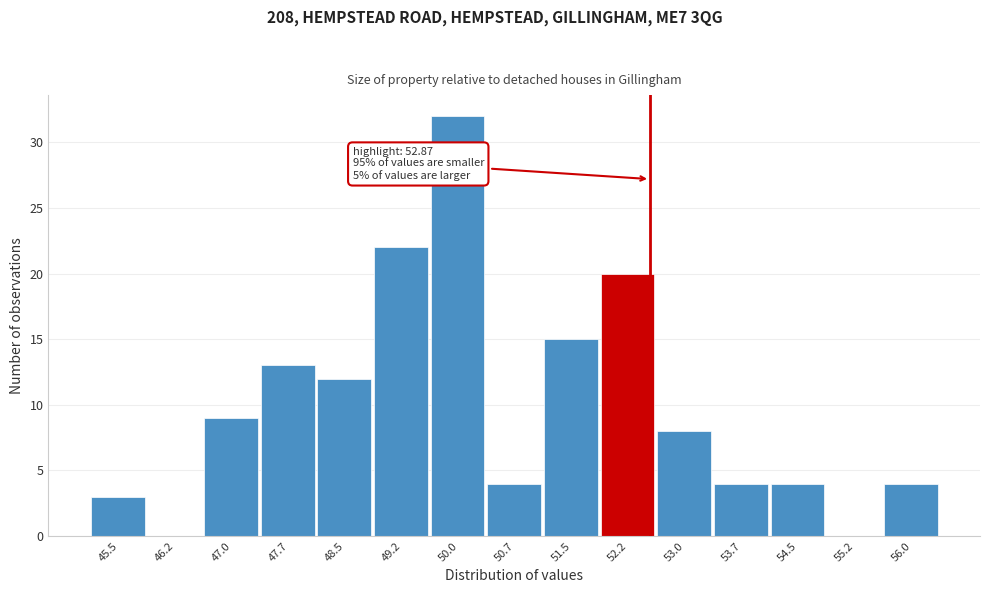

Reading left to right, list all the values displayed in this chart.

45.5=3	46.2=0	47.0=9	47.7=13	48.5=12	49.2=22	50.0=32	50.7=4	51.5=15	52.2=20	53.0=8	53.7=4	54.5=4	55.2=0	56.0=4